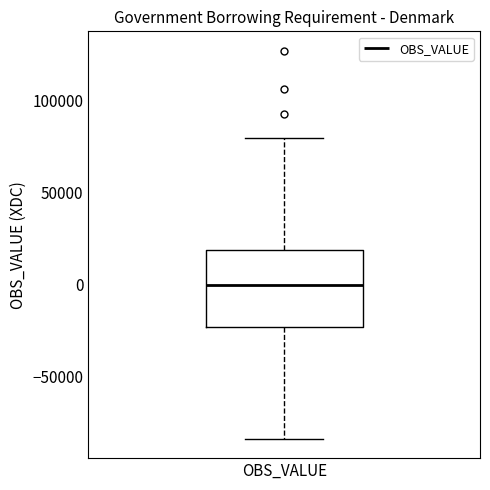

Transcribe this box plot: give where the median line is, the range the box spans, and where the two whiskers end, as read against the y-axis. The values are not printed on the chart, so give them approximately, as read against the axis.

median 0, box -25000 to 20000, whiskers -85000 to 80000